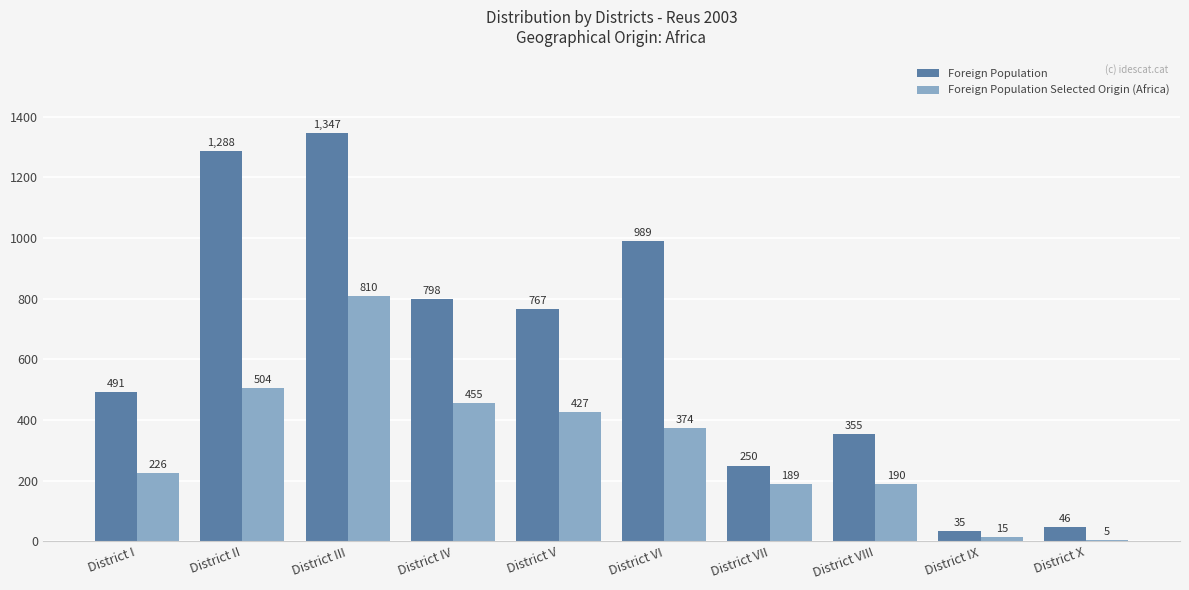

At which category is the sum across all series the highest?

District III